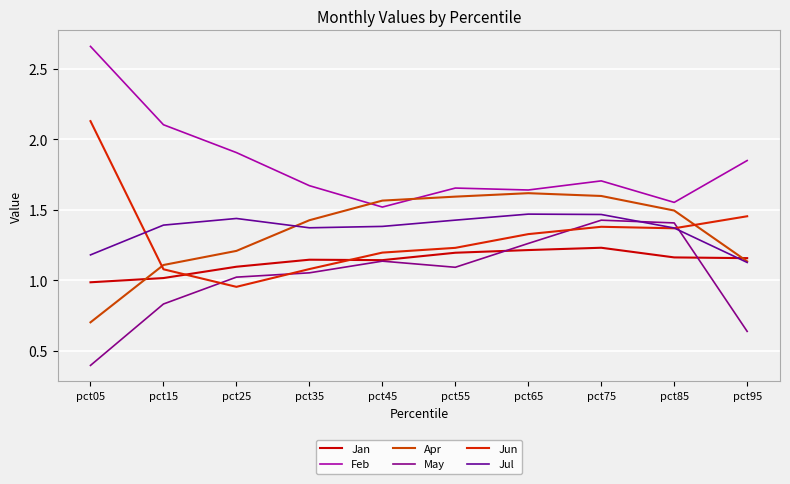

How many categories are shown in the chart?

10